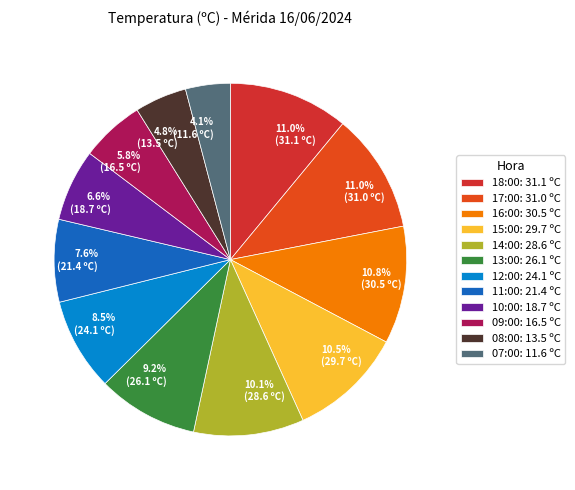

The 09:00 slice represents 6% of the pie. True or false?

True